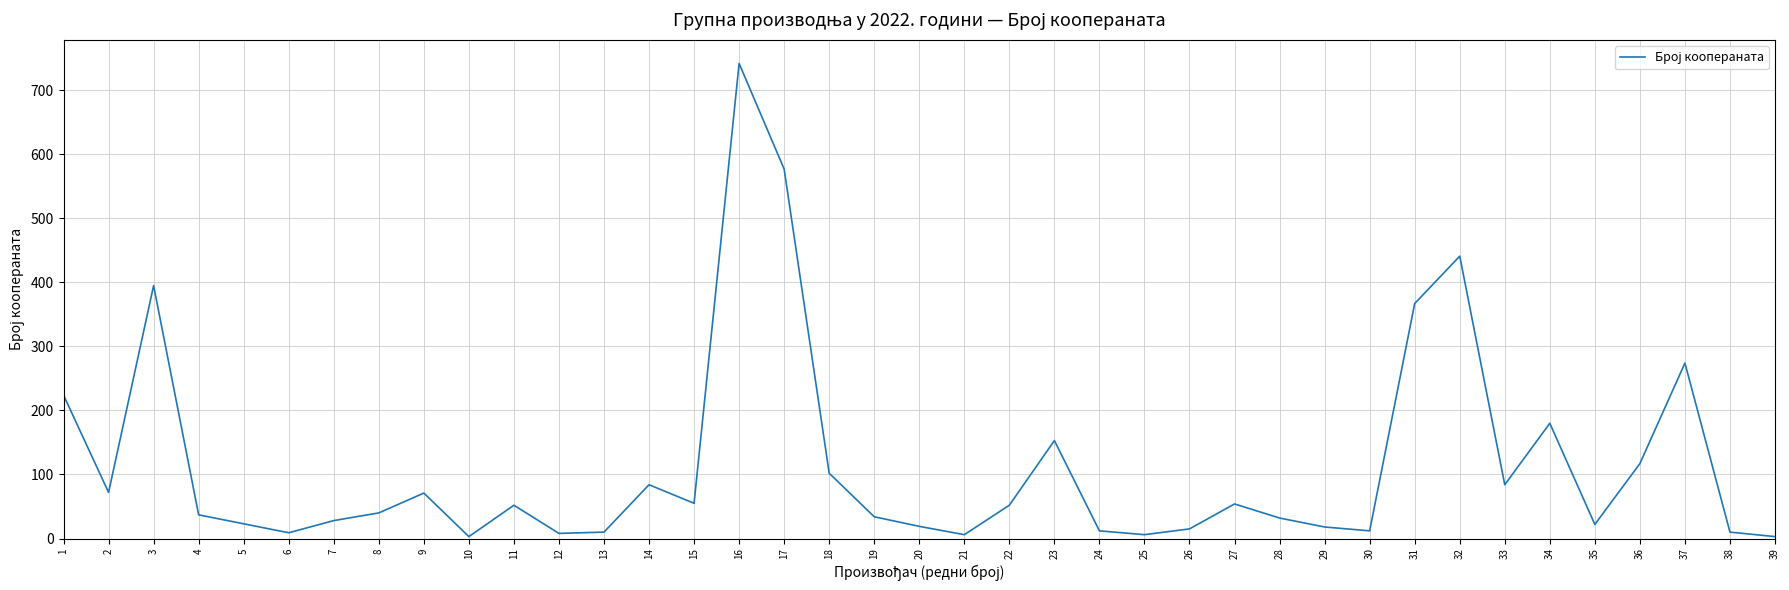

At which category does the data reach its first local valley?

2